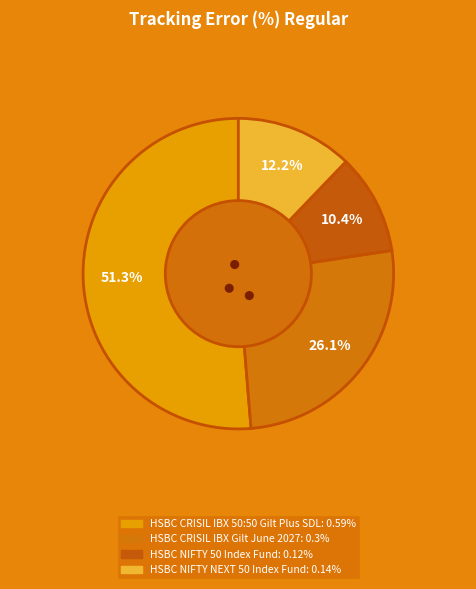

Combined, what portion of the pie is HSBC CRISIL IBX Gilt June 2027 and HSBC CRISIL IBX 50:50 Gilt Plus SDL?

77.4%